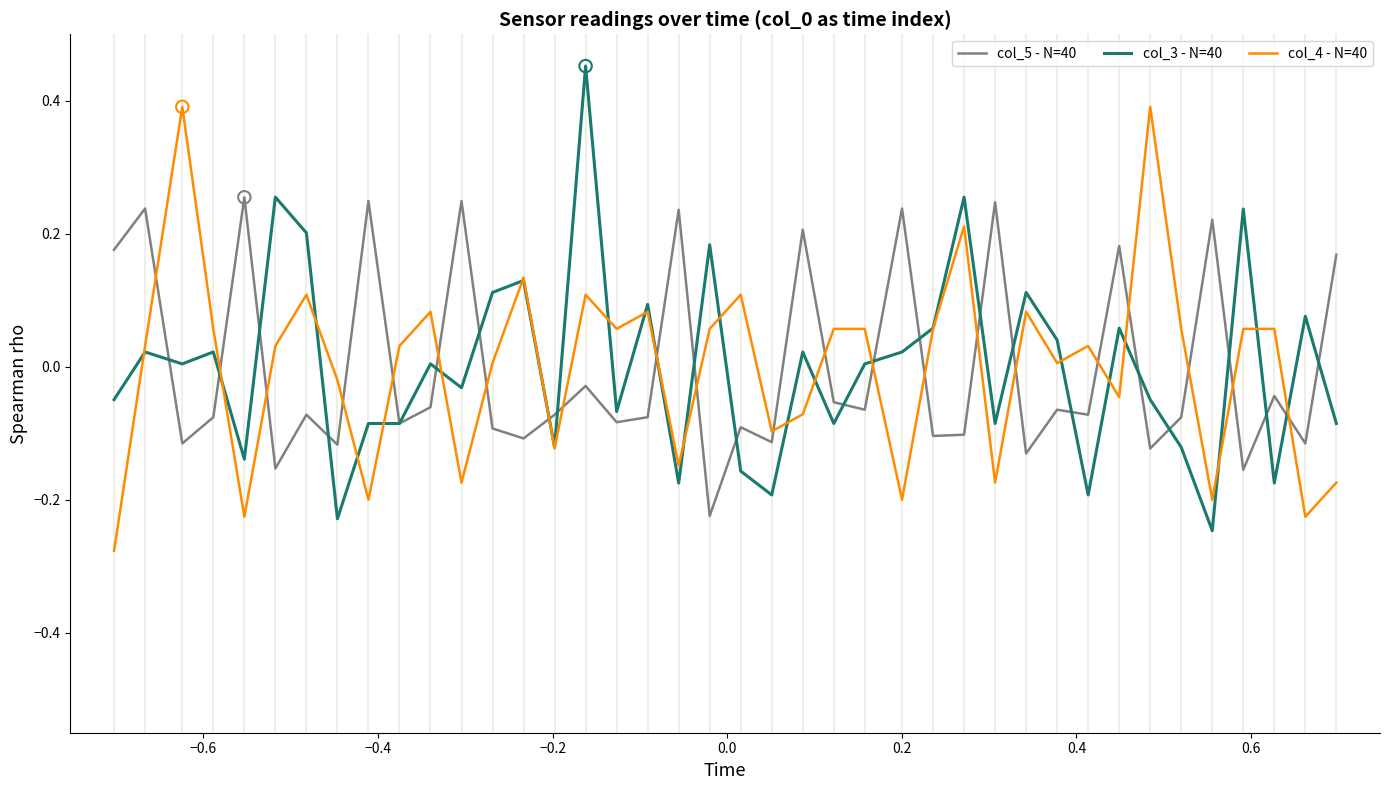

After their last crossing, which series has the higher values: col_5 - N=40 or col_4 - N=40?

col_5 - N=40